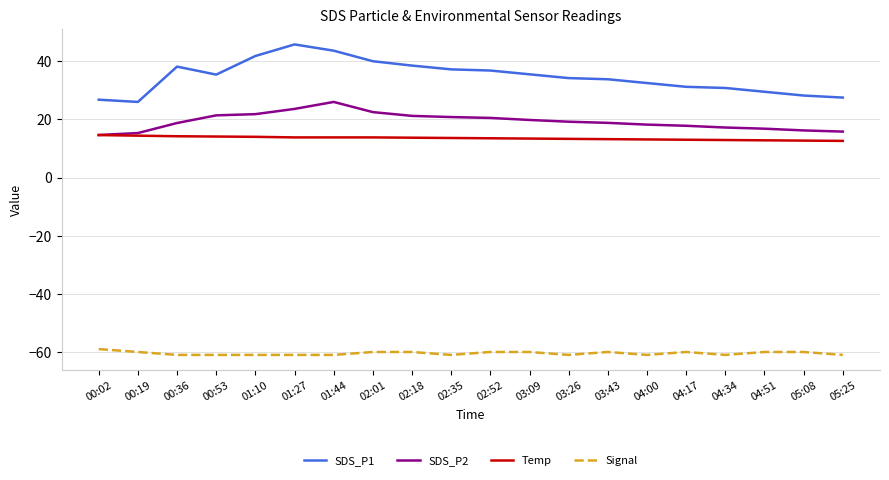

Which series has the widest spread of values?

SDS_P1